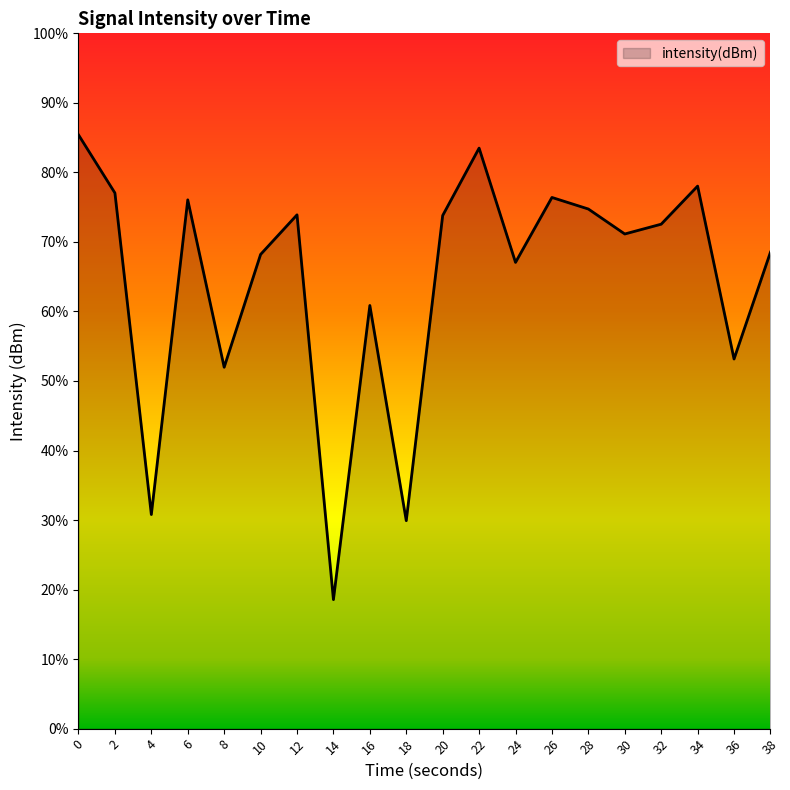

At which category does the chart reach its minimum across all series?

14